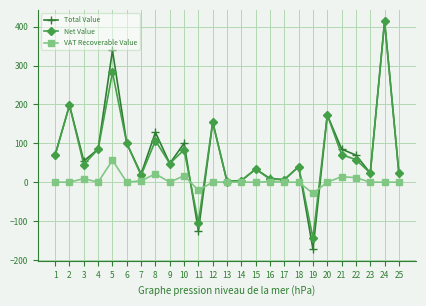

True or false: VAT Recoverable Value and Total Value cross at least once.

True